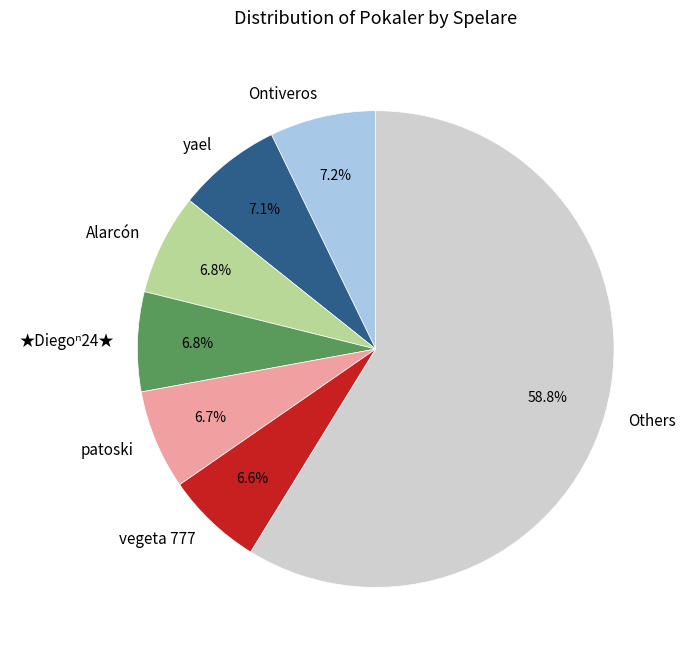

Which category accounts for the majority?

Others